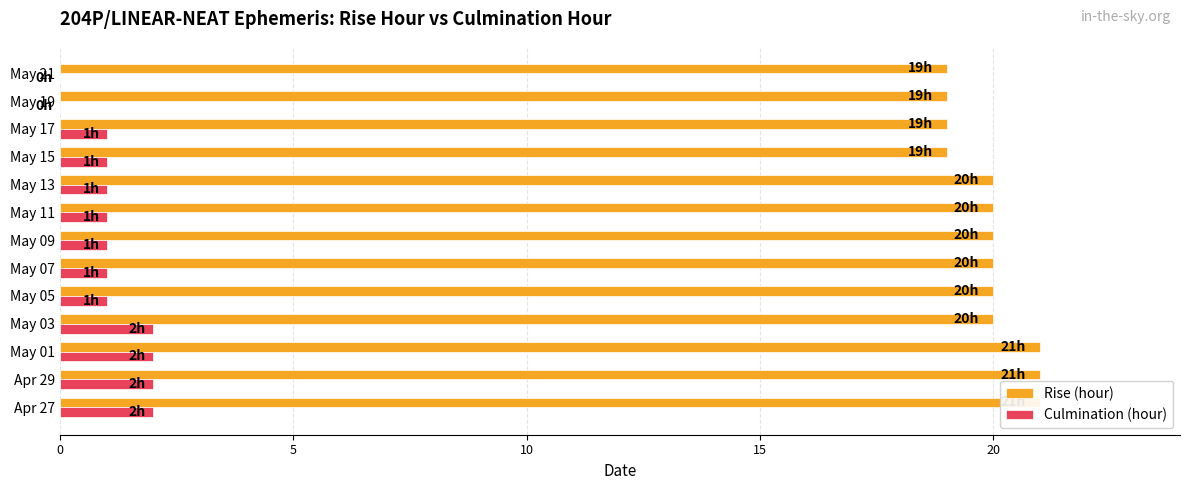

How many data points in Rise (hour) are less than 20?

4